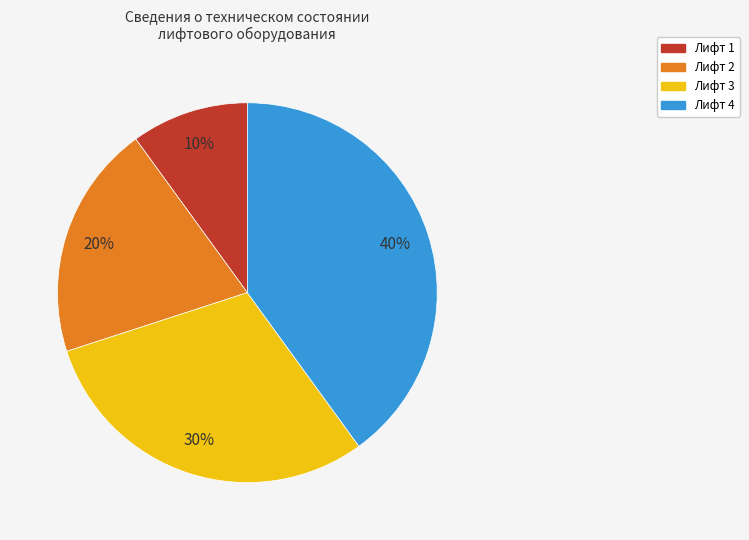

Approximately how many times larger is the value at Лифт 2 compared to Лифт 3?

0.7